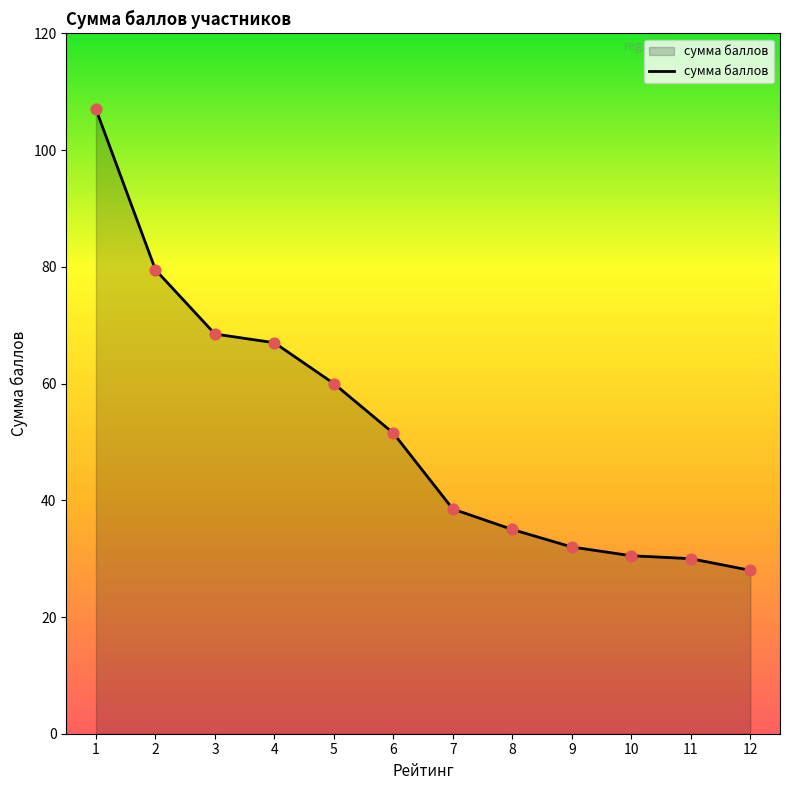

What is the ratio of the value at 6 to the value at 1?

0.5